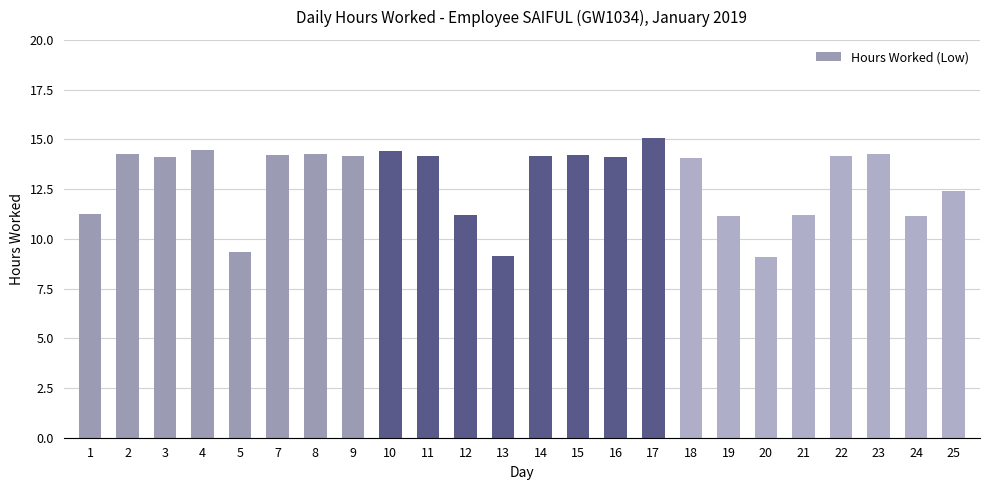

What is the minimum value shown in the chart?

9.1